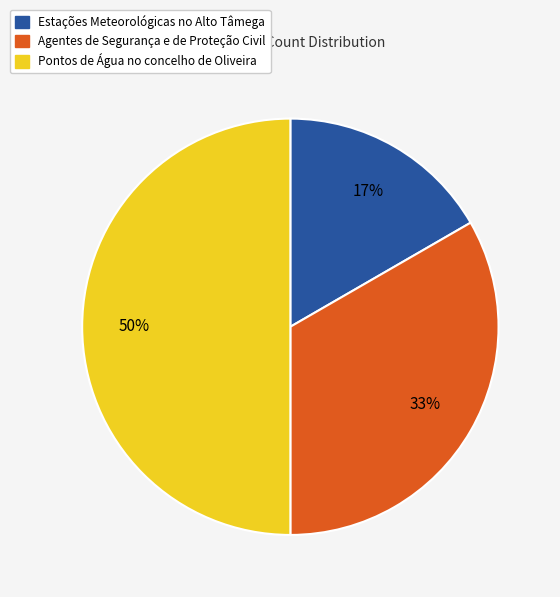

How many slices are in this pie chart?

3